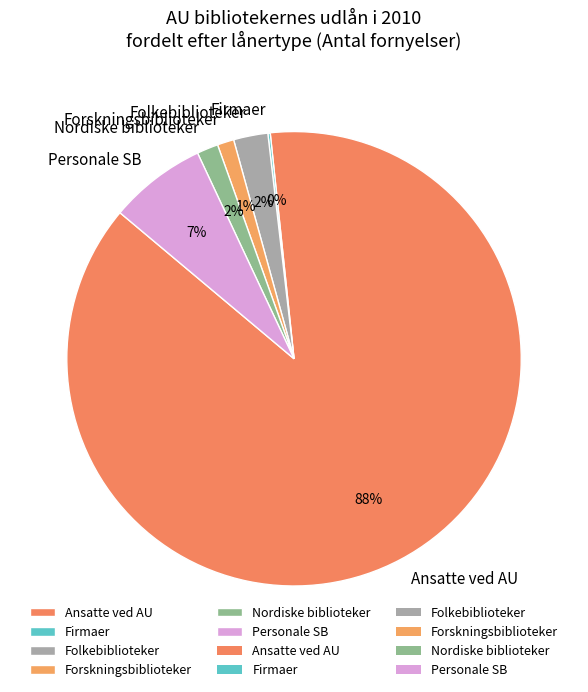

To the nearest percent, what is the average slice percentage?

17%